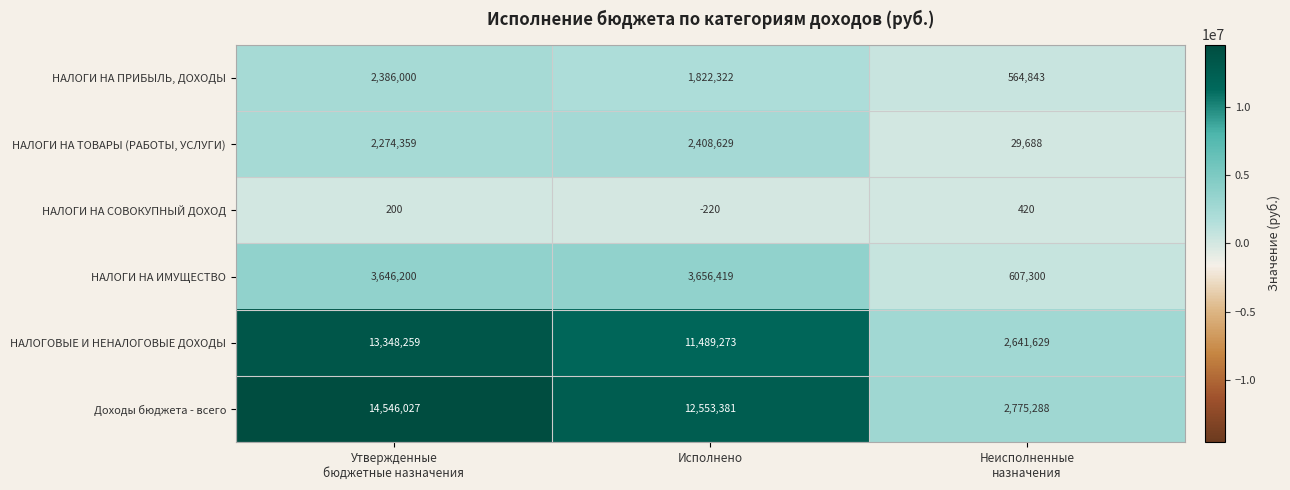

Reading right to left, extract all data points from this chart.

НАЛОГИ НА ПРИБЫЛЬ, ДОХОДЫ: 564843	1822322	2386000
НАЛОГИ НА ТОВАРЫ (РАБОТЫ, УСЛУГИ): 29688	2408629	2274359
НАЛОГИ НА СОВОКУПНЫЙ ДОХОД: 420	-220	200
НАЛОГИ НА ИМУЩЕСТВО: 607300	3656419	3646200
НАЛОГОВЫЕ И НЕНАЛОГОВЫЕ ДОХОДЫ: 2641629	11489273	13348259
Доходы бюджета - всего: 2775288	12553381	14546027